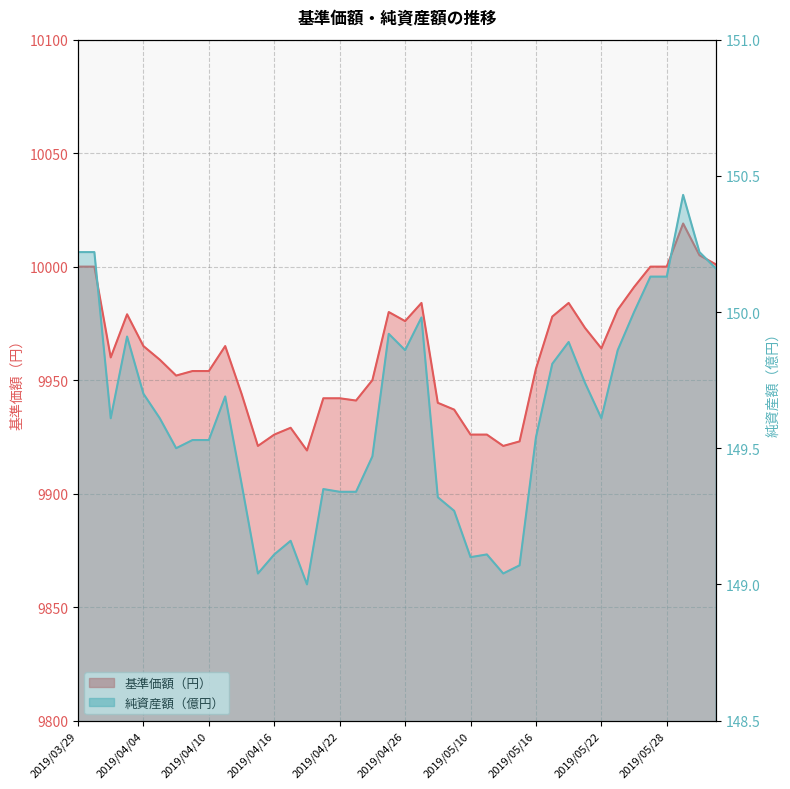

How many lines are shown in the chart?

2